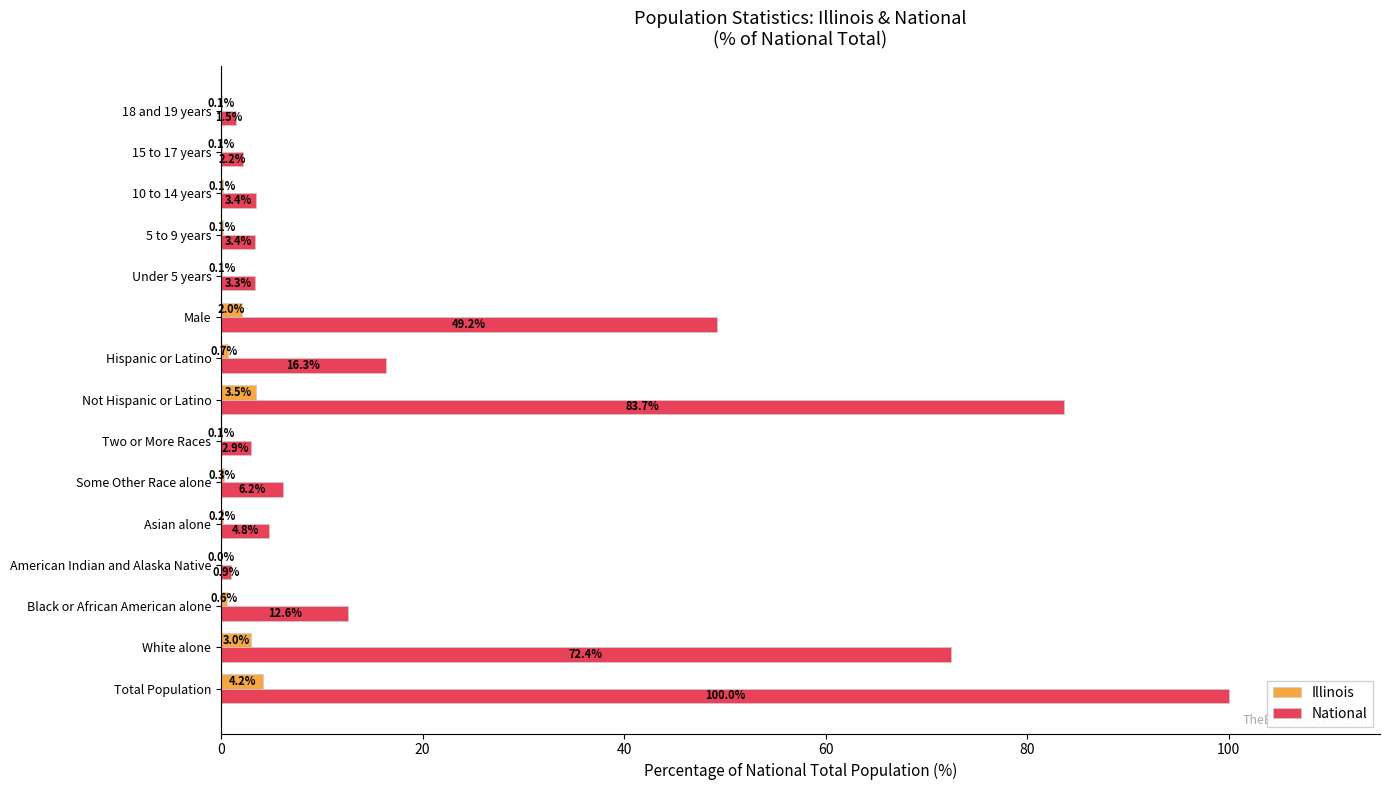

At which label does National reach its peak?

Total Population